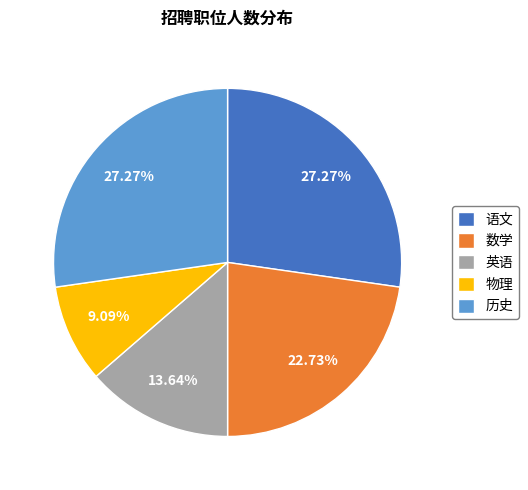

Combined, do 物理 and 英语 account for over 50%?

No